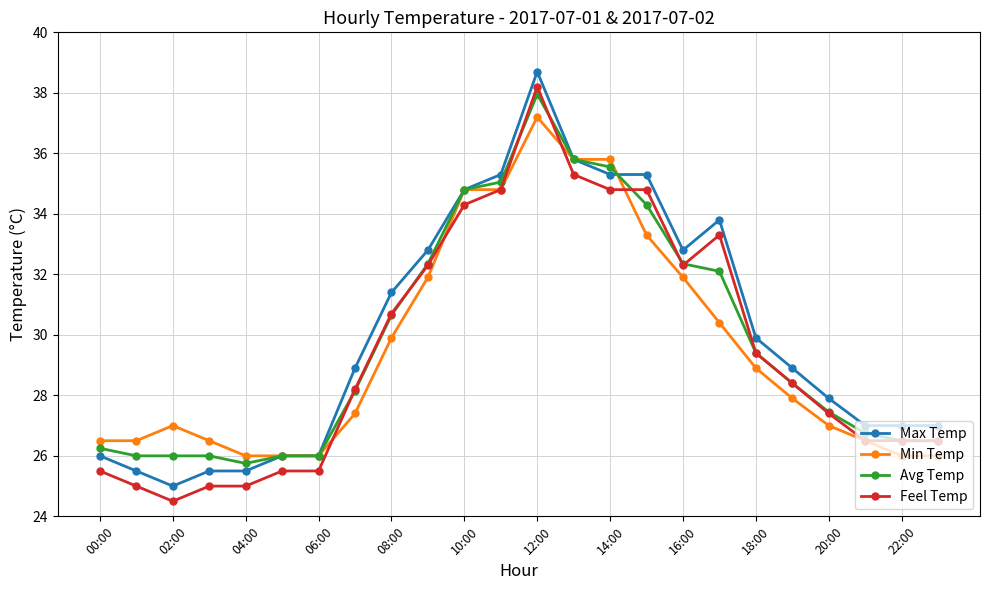

What is the lowest value of the Feel Temp series?

24.5